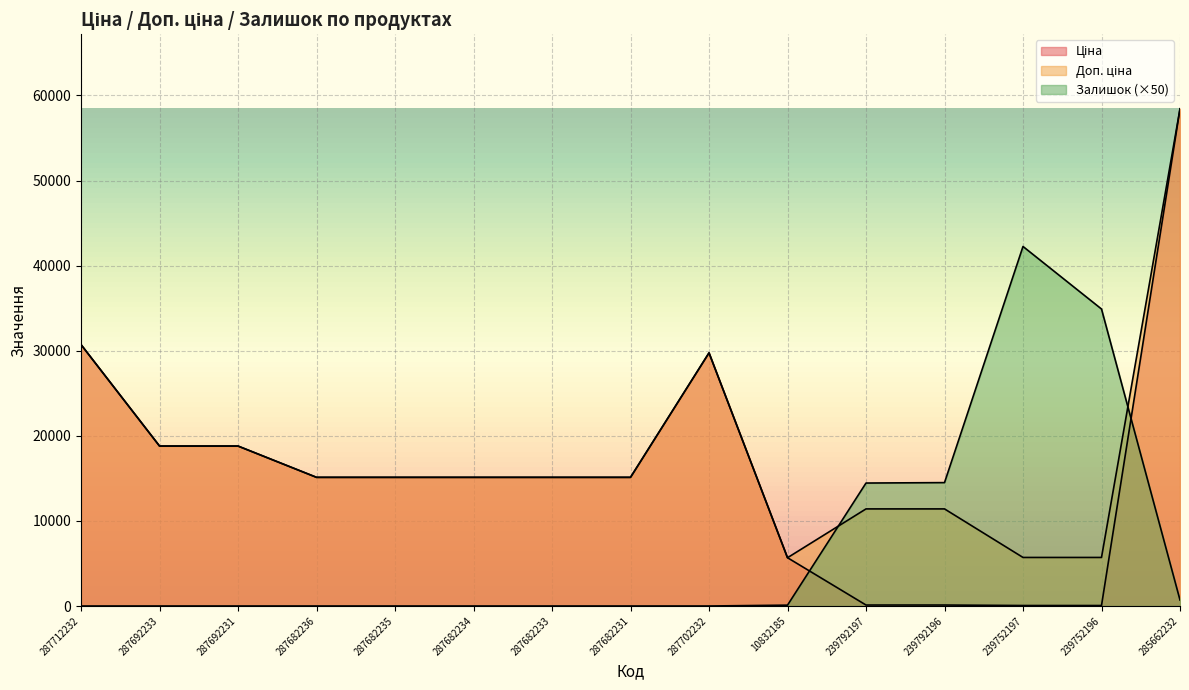

Which label corresponds to the smallest value in the chart?

287712232